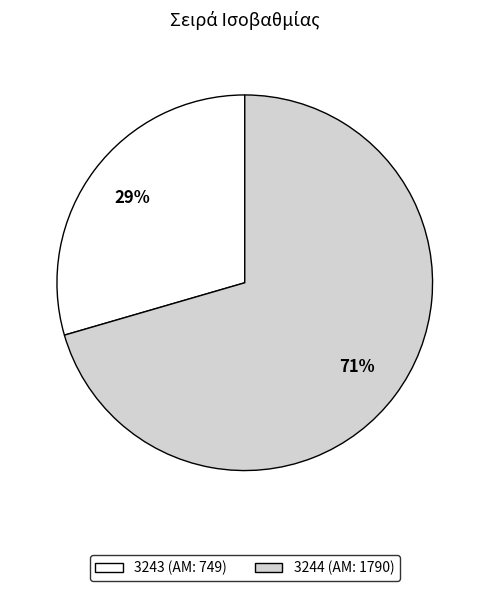

To the nearest percent, what is the combined percentage of 3243 (ΑΜ: 749) and 3244 (ΑΜ: 1790)?

100%